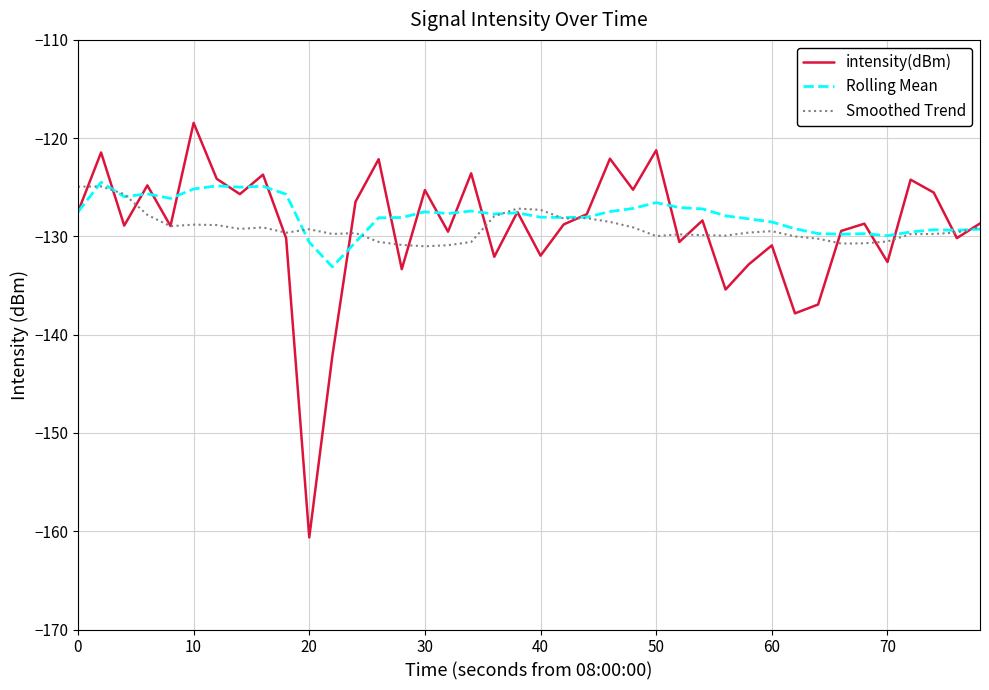

What is the lowest value of the Rolling Mean series?

-133.1